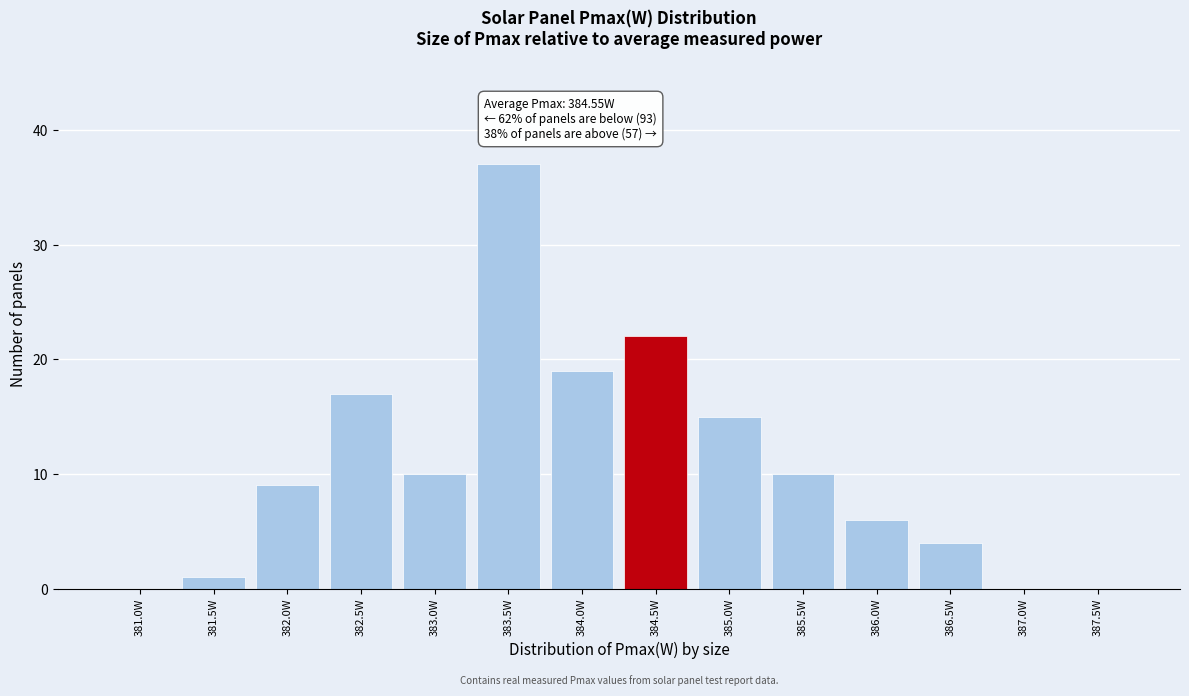

Reading left to right, transcribe all the data shown in this chart.

381.0W=0	381.5W=1	382.0W=9	382.5W=17	383.0W=10	383.5W=37	384.0W=19	384.5W=22	385.0W=15	385.5W=10	386.0W=6	386.5W=4	387.0W=0	387.5W=0